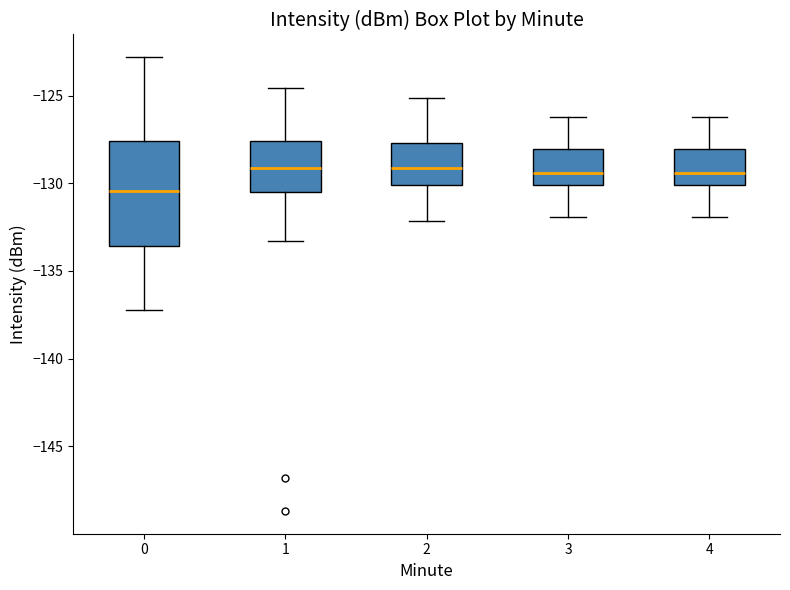

Where does the upper whisker of the box at x = 2 end on the y-axis? The values are not printed on the chart, so give them approximately, as read against the axis.

-125.0